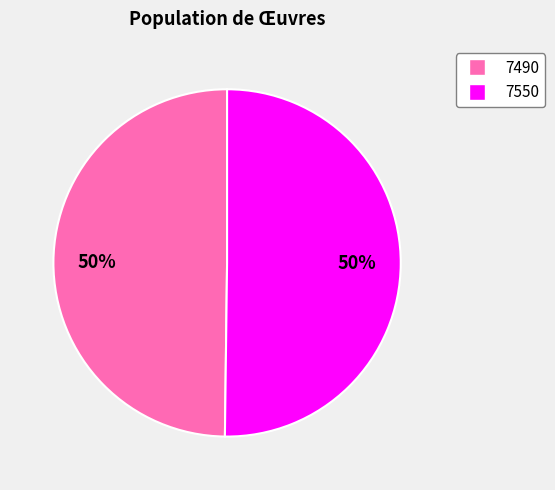

What is the ratio of the value at 7490 to the value at 7550?

1.0